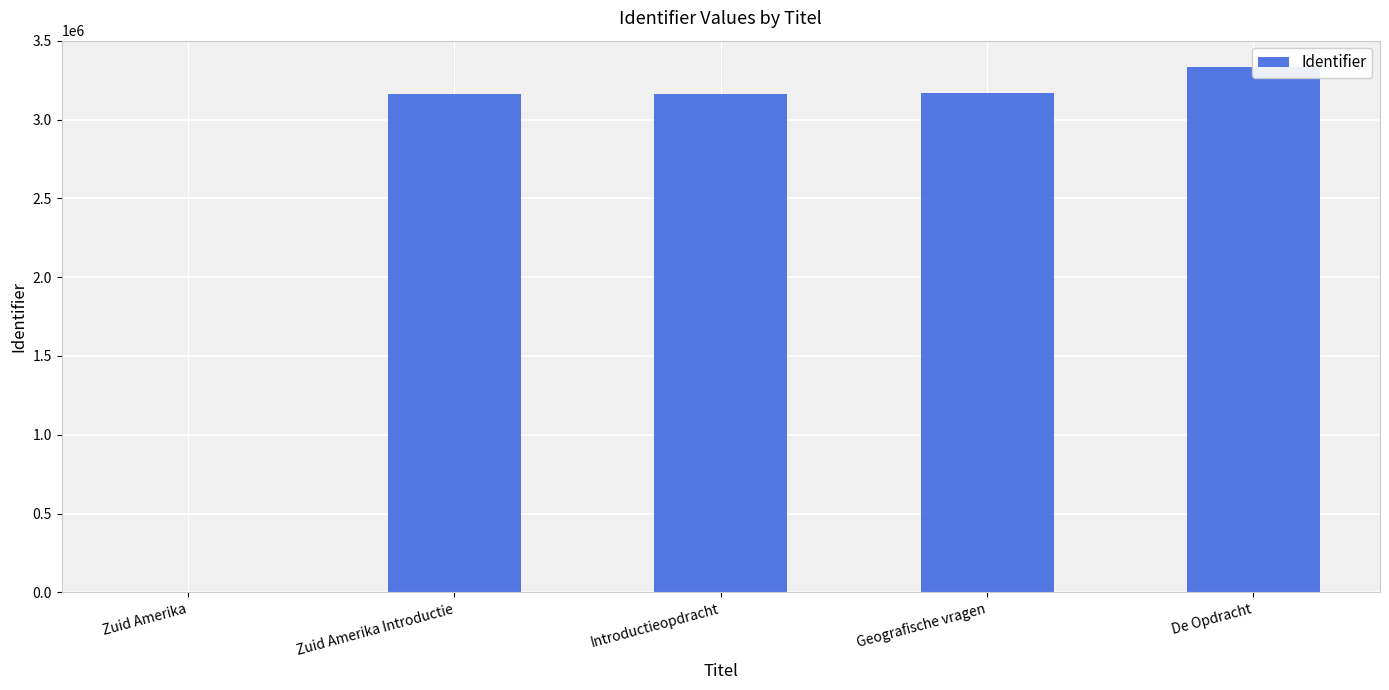

Where does the data first go above 3165445?

Geografische vragen